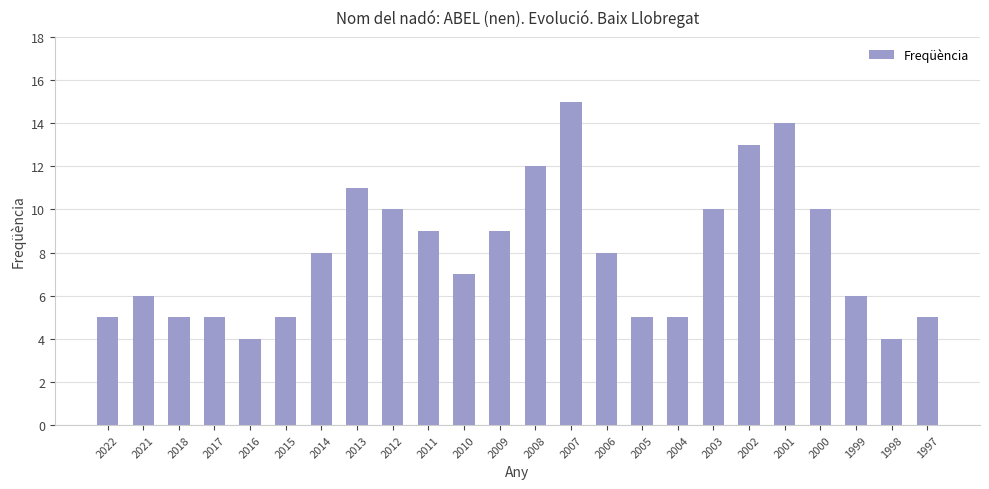

Reading left to right, what are all the values shown in this chart?

5	6	5	5	4	5	8	11	10	9	7	9	12	15	8	5	5	10	13	14	10	6	4	5